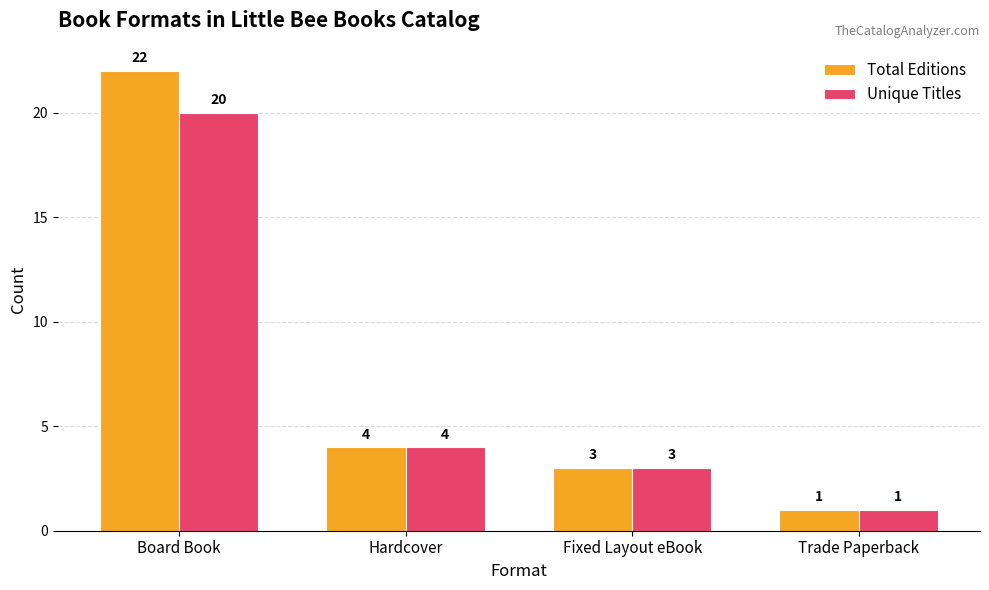

How many bars are there in total?

8